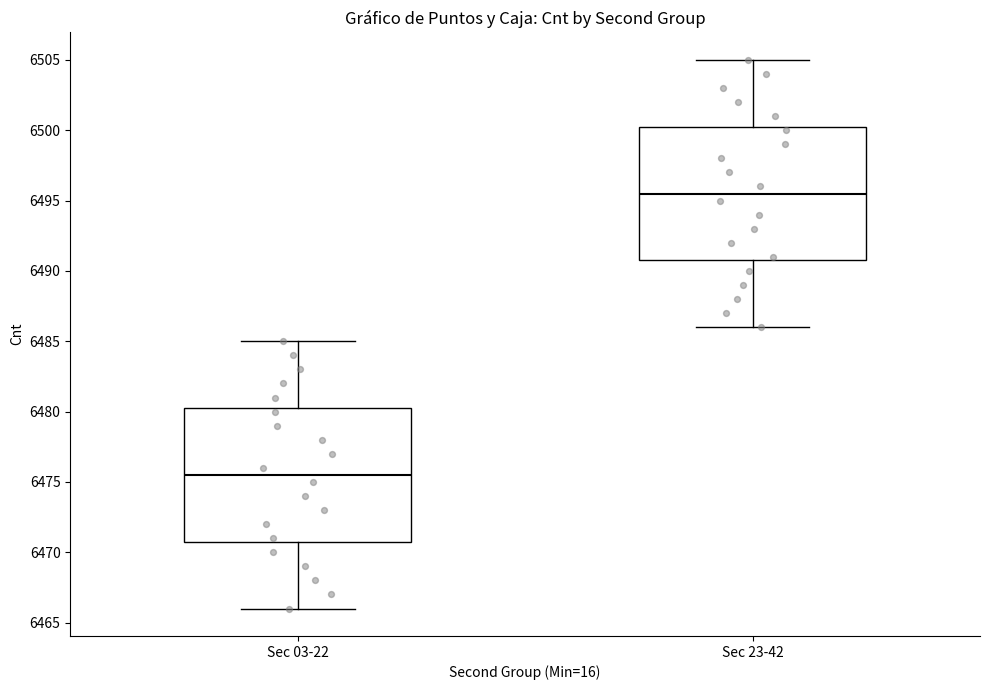

Where is the upper edge of the box for Sec 23-42 on the y-axis? The values are not printed on the chart, so give them approximately, as read against the axis.

6500.5